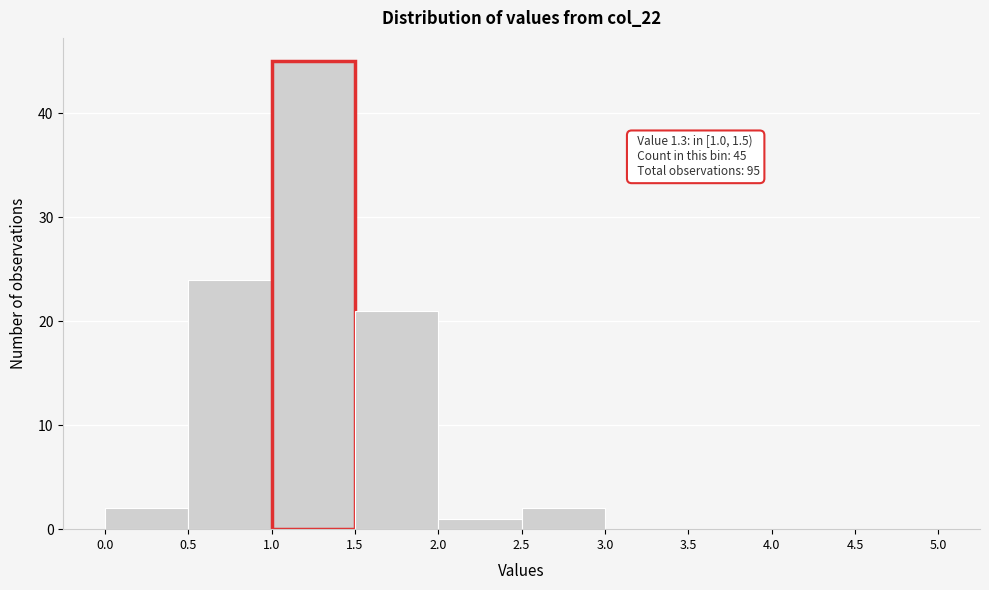

Which range on the x-axis has the tallest bar?

1.0 to 1.5